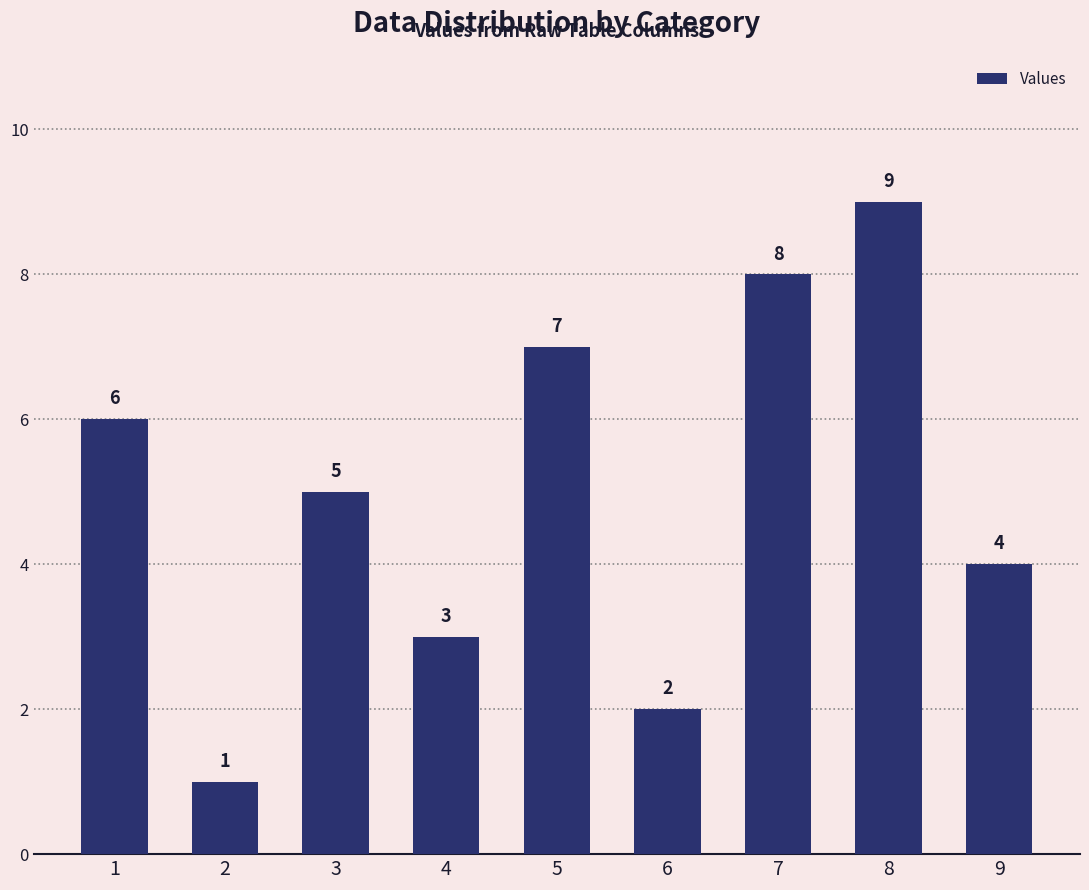

Does the chart contain any negative values?

No